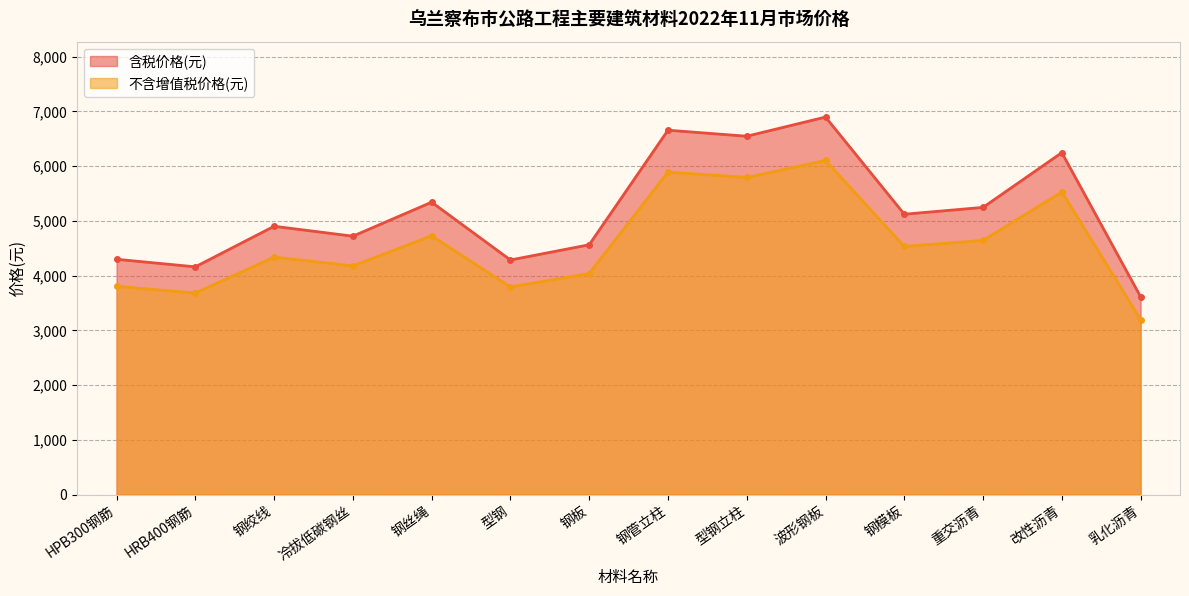

How many lines are shown in the chart?

2